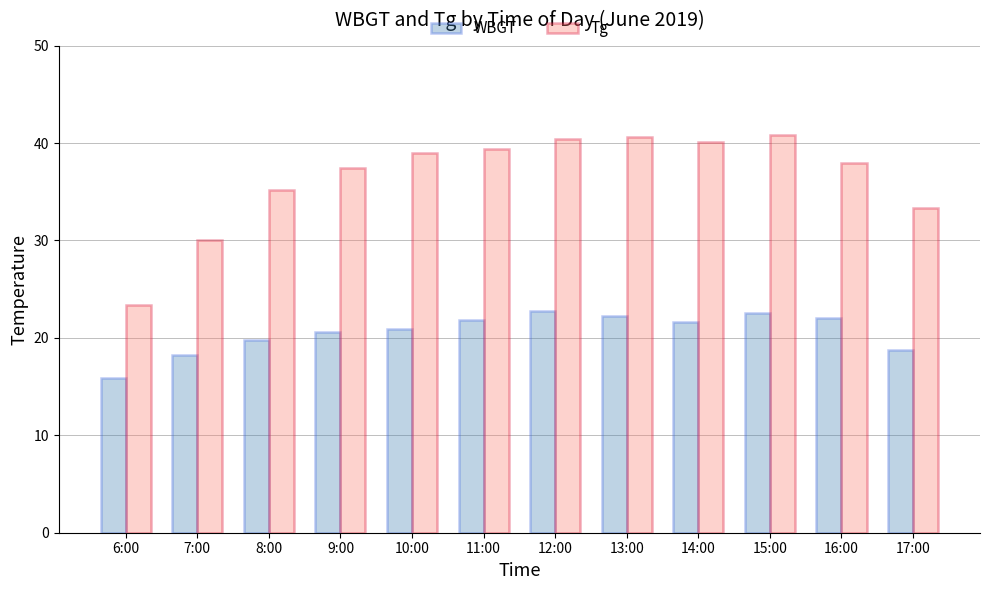

Where is WBGT nearest to the value 19?

17:00